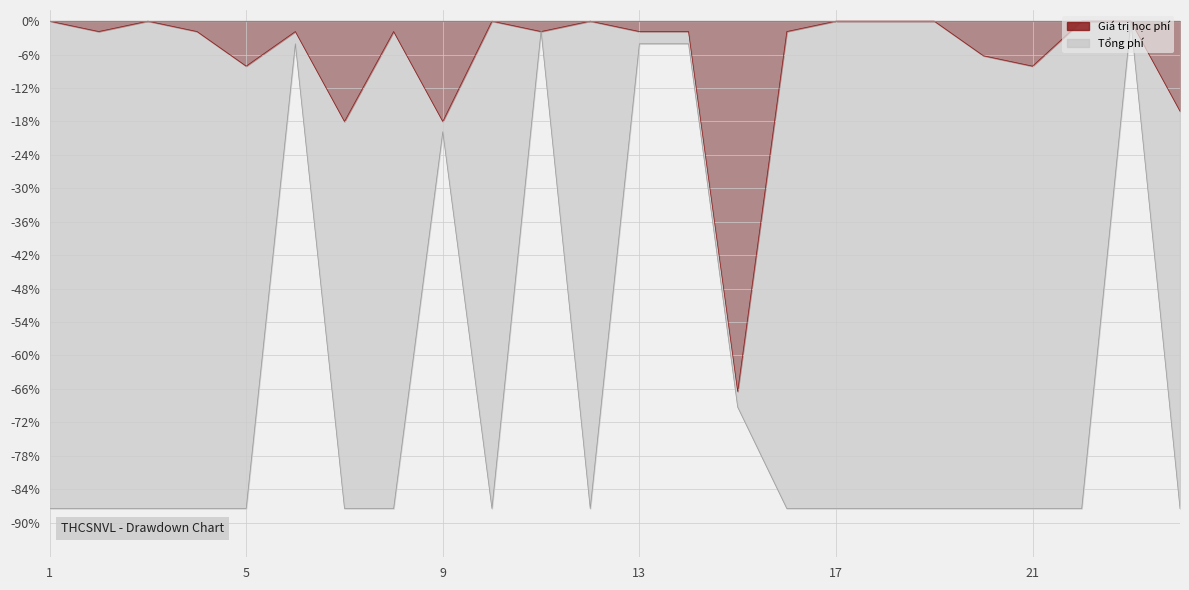

At which category does Tổng phí reach its first local valley?

10